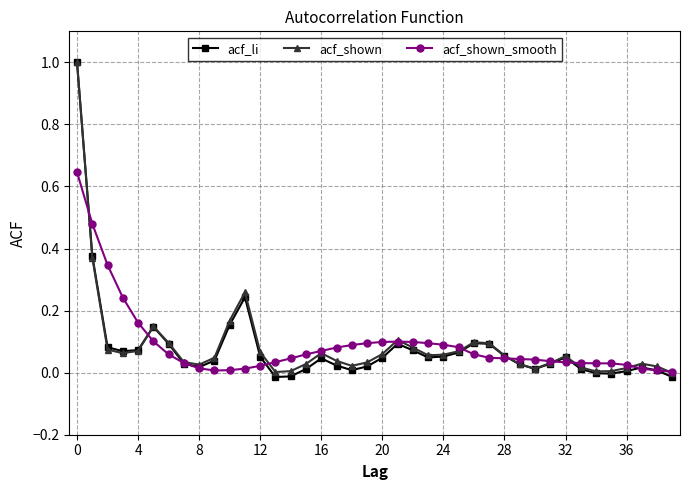

True or false: acf_shown has more than 2 interior local peaks.

True